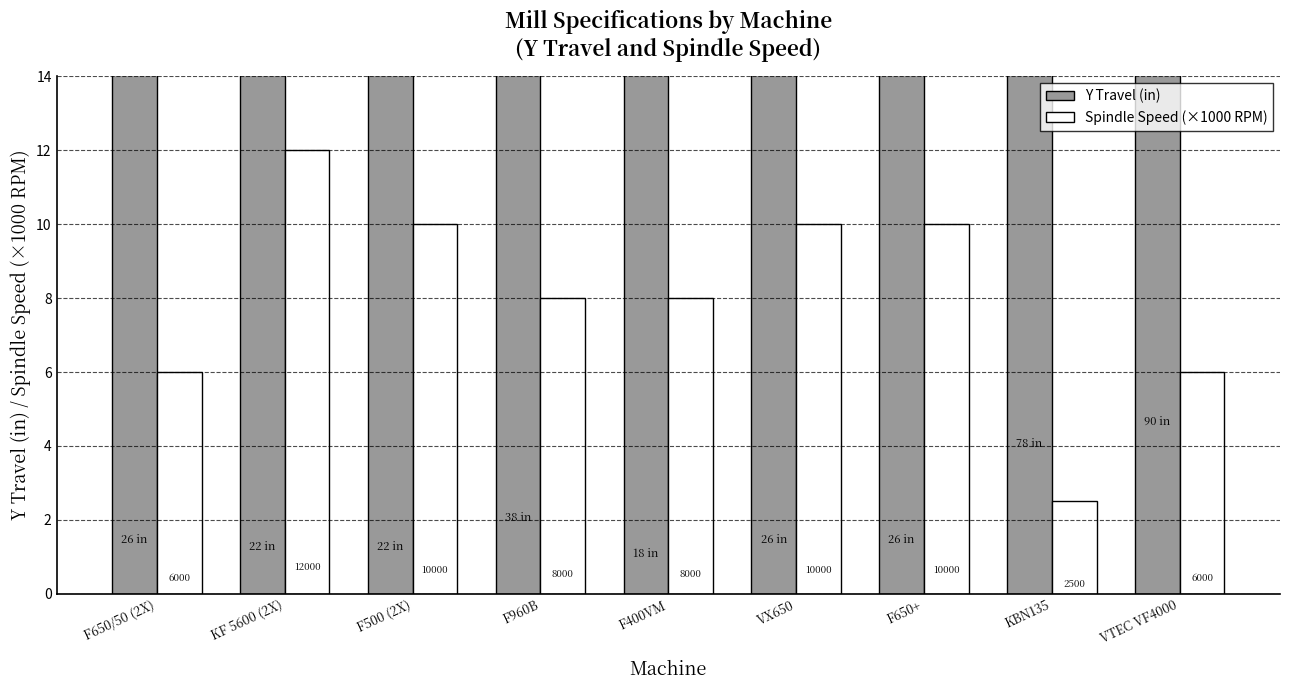

What is the value of the Spindle Speed (×1000 RPM) bar at the 4th from the left?

8.0